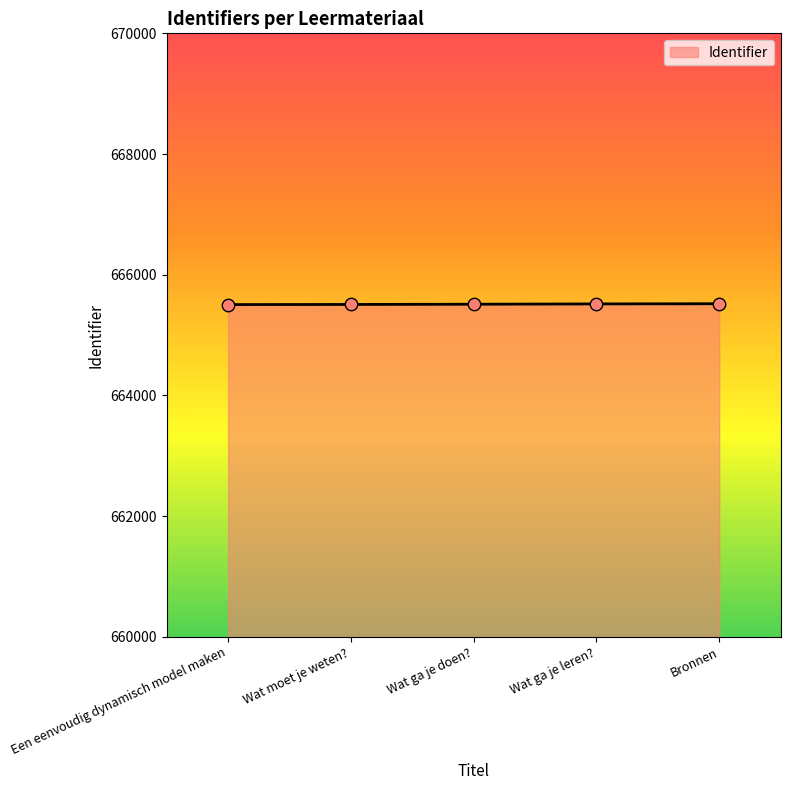

What is the ratio of the value at Bronnen to the value at Wat ga je doen??

1.0